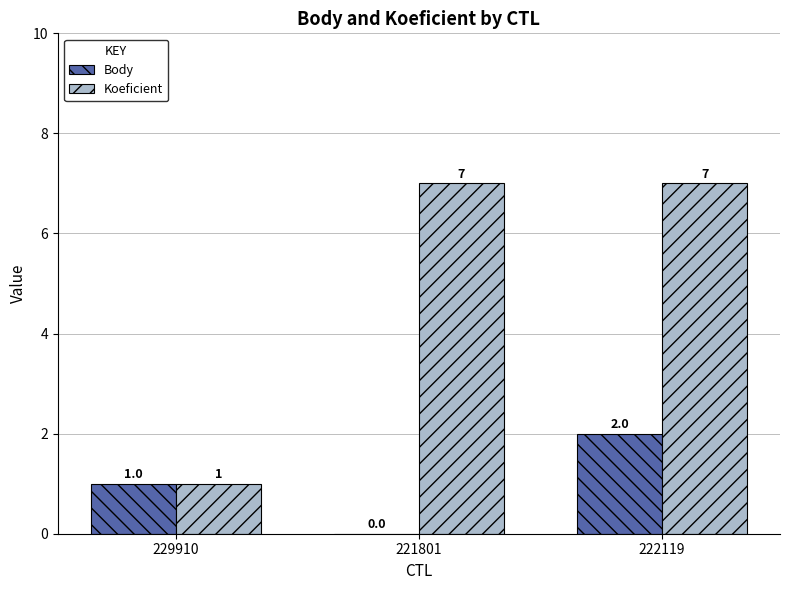

Count the Body values in the range 0 to 2.

3